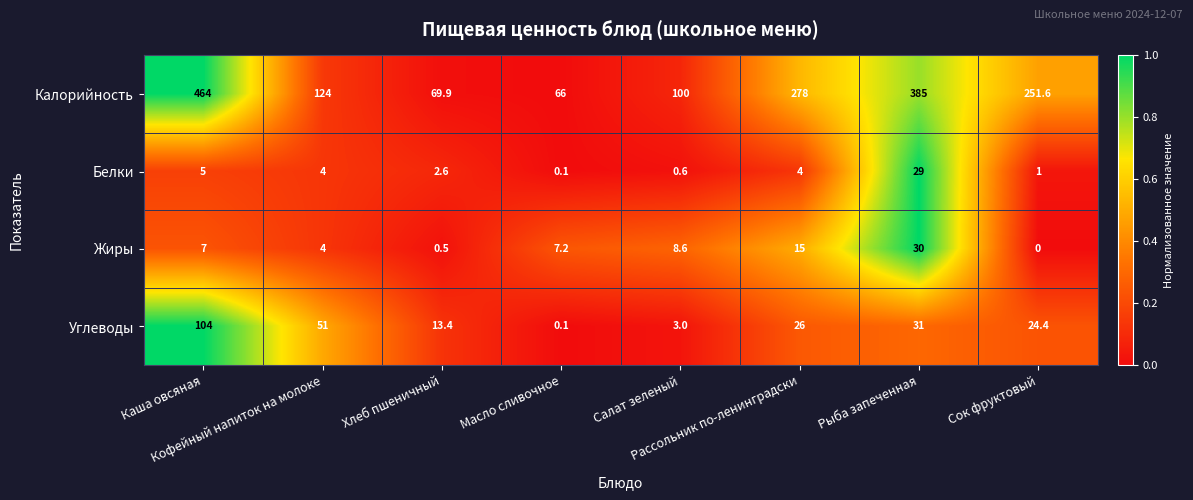

At how many categories does at least one series exceed 241?

4